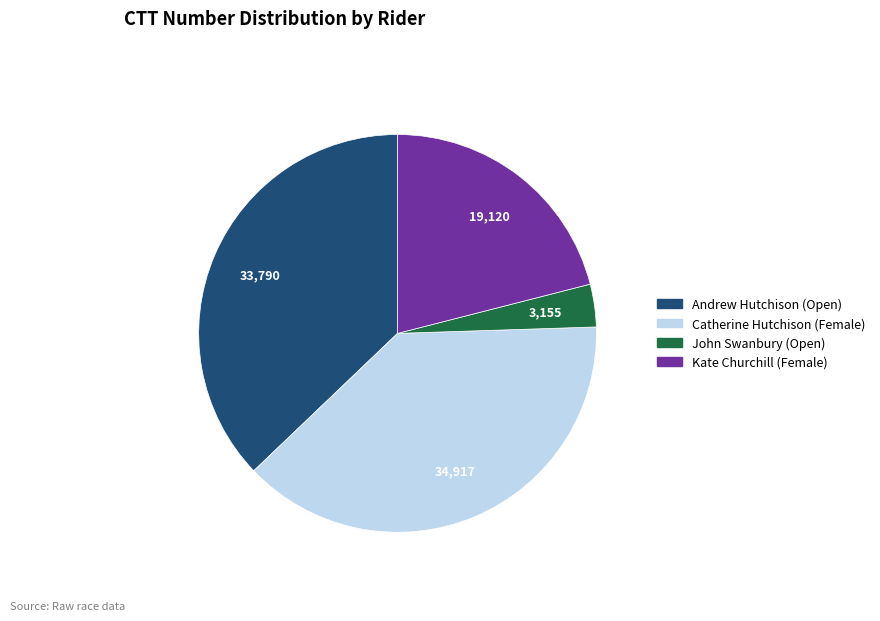

True or false: Catherine Hutchison (Female) accounts for 26% of the total.

False